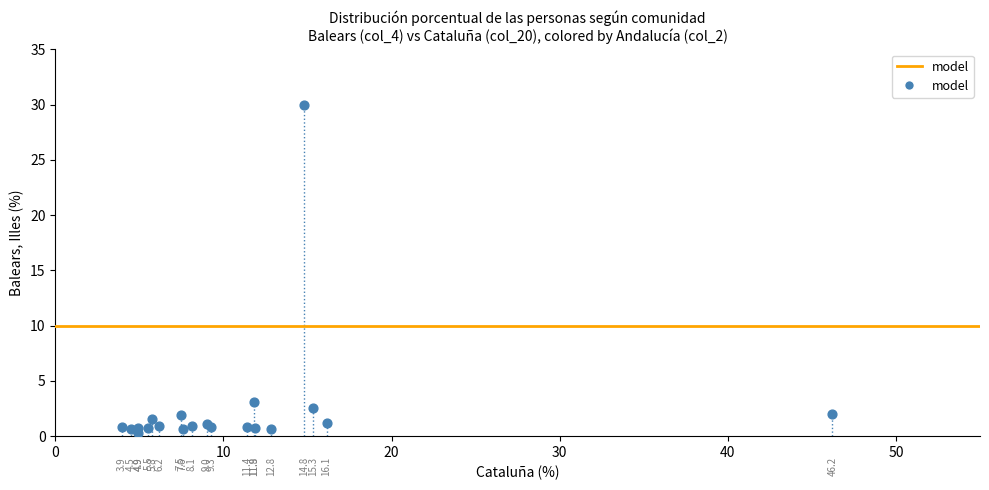

What Y value in the scatter plot is closest to 15?

3.1